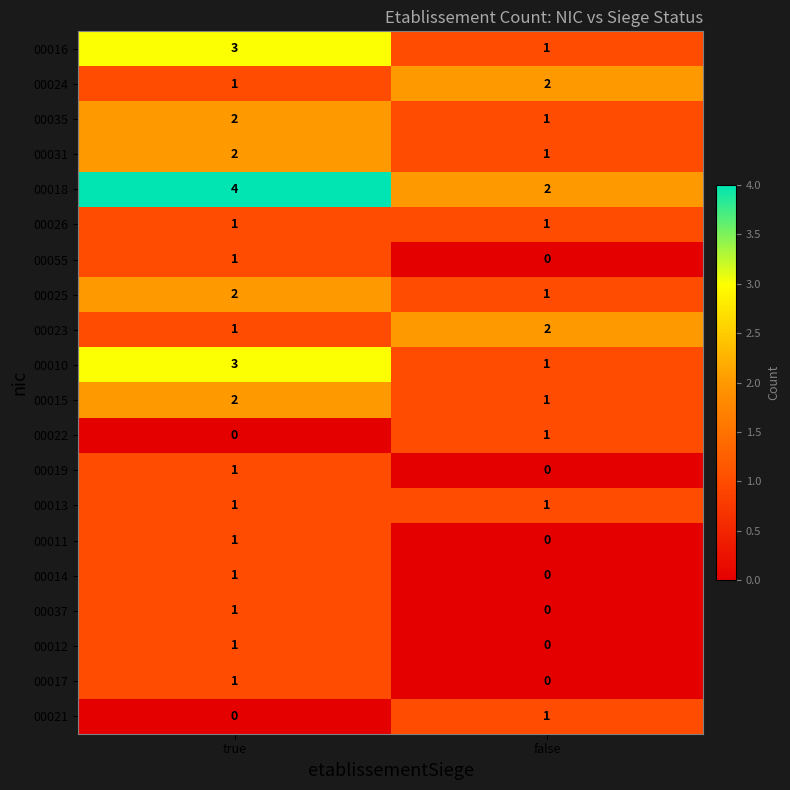

What is the total value across all series at false?

16